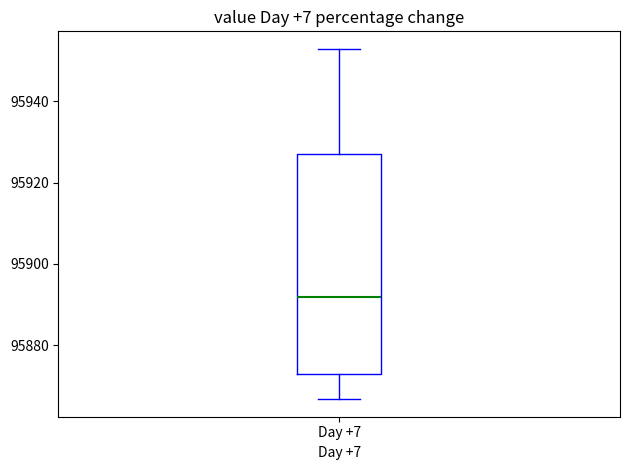

Transcribe this box plot: give where the median line is, the range the box spans, and where the two whiskers end, as read against the y-axis. The values are not printed on the chart, so give them approximately, as read against the axis.

median 95892, box 95872 to 95926, whiskers 95866 to 95952